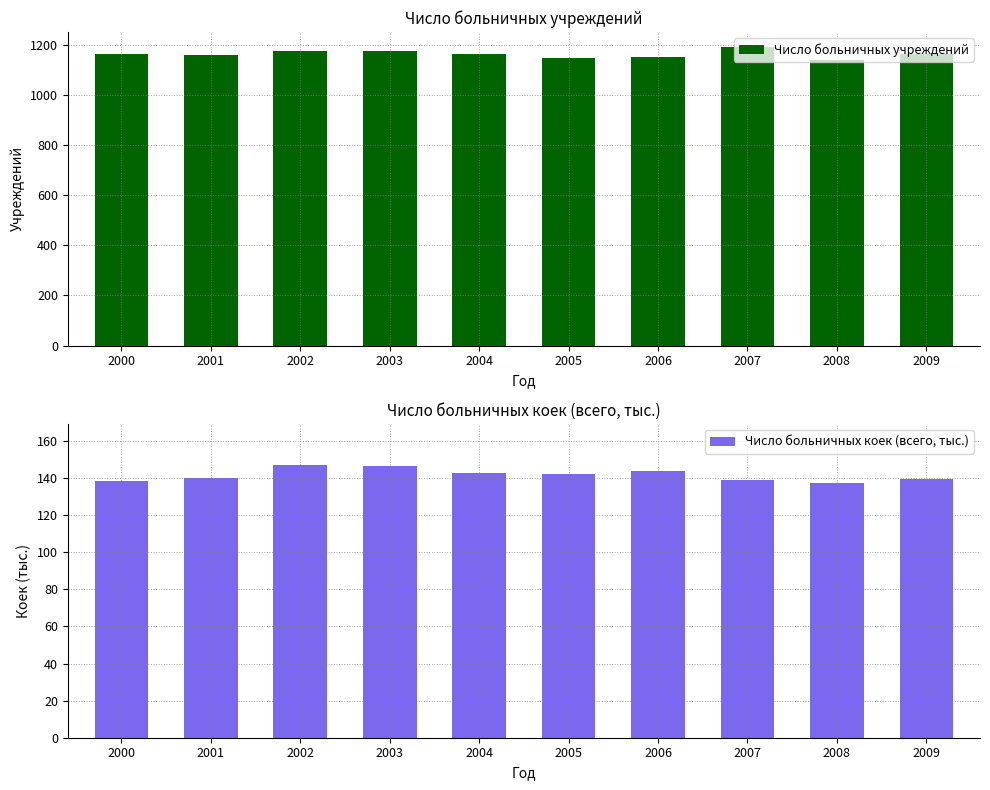

Reading left to right, extract all data points from this chart.

Число больничных учреждений: 1162.0	1159.0	1174.0	1173.0	1165.0	1149.0	1150.0	1191.0	1139.0	1162.0
Число больничных коек (всего, тыс.): 138.6	140.1	147.0	146.7	142.9	142.4	143.6	138.8	137.5	139.6